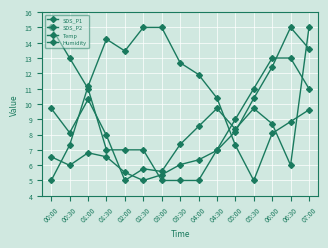

What is the total value across all series at 05:30?

36.1